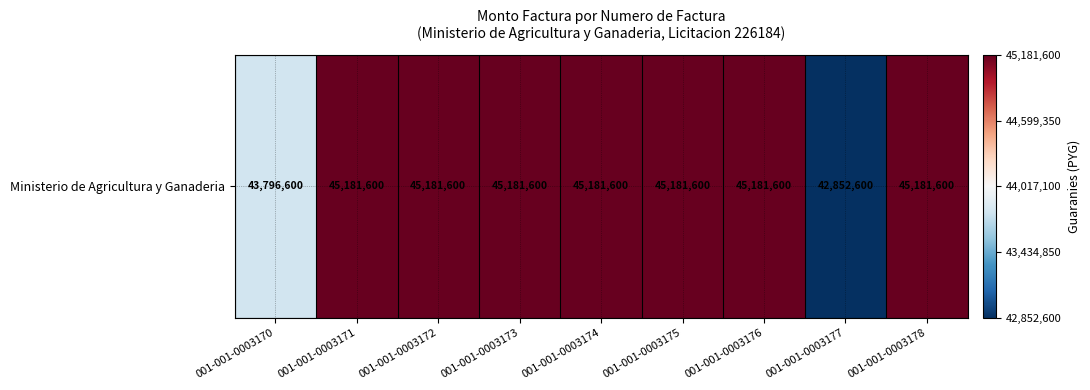

What is the minimum value shown in the chart?

42852600